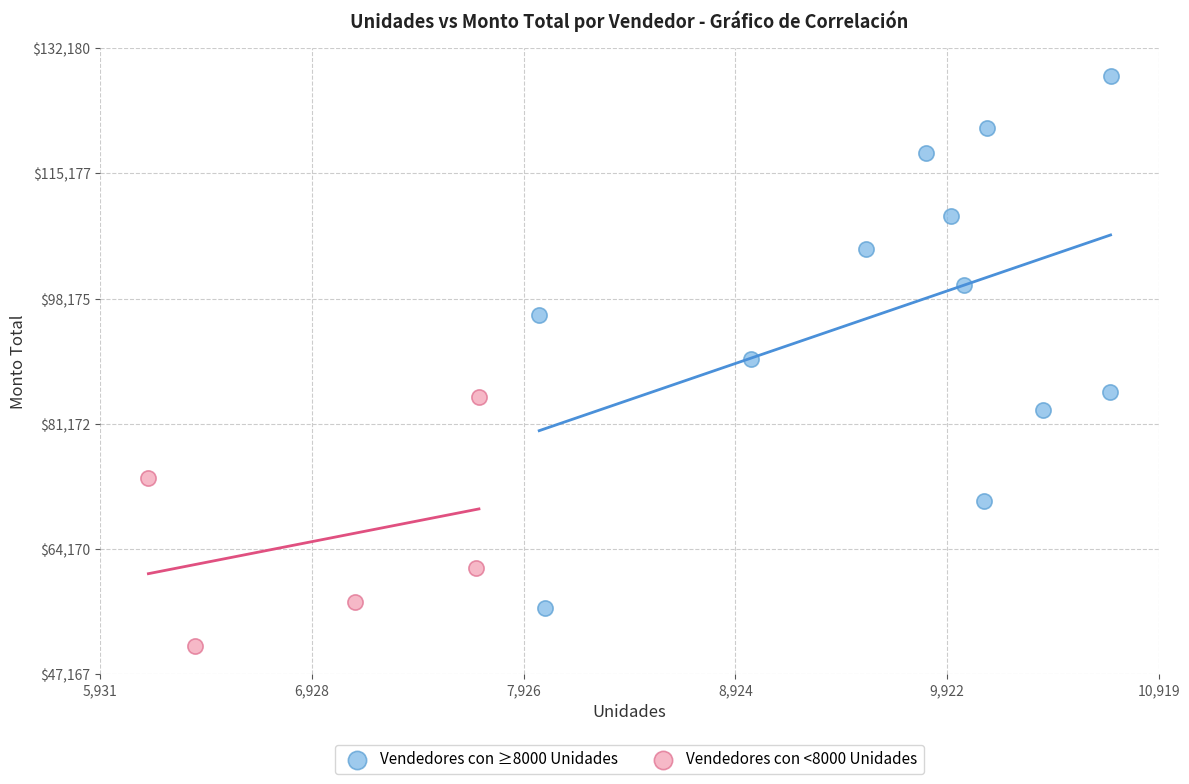

Which series has the largest Y range (max minus min)?

Vendedores con ≥8000 Unidades